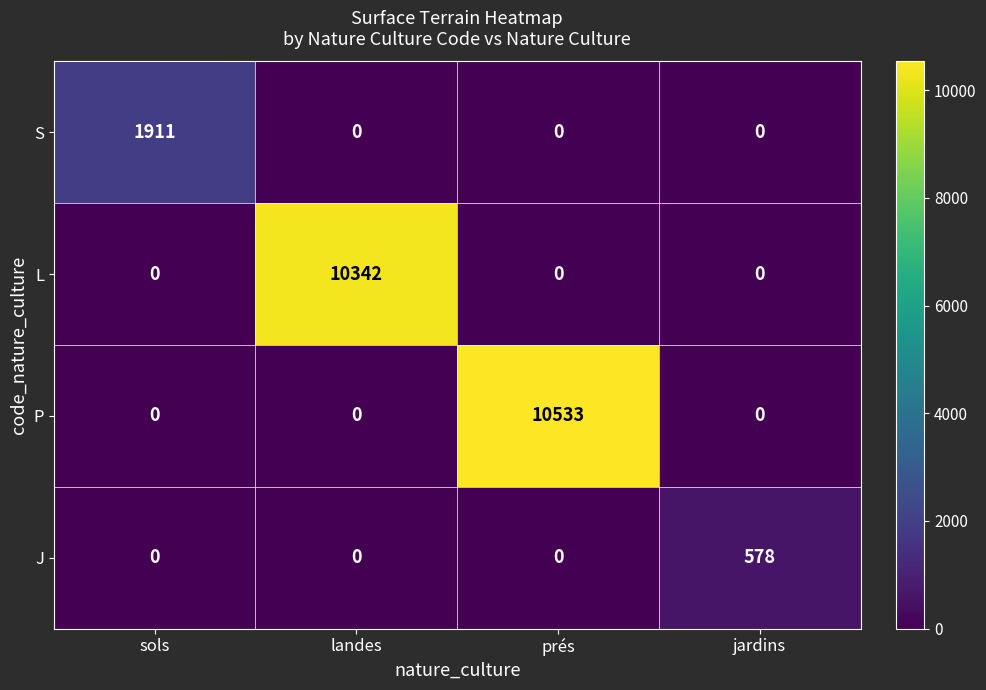

What is the total value across all series at prés?

10533